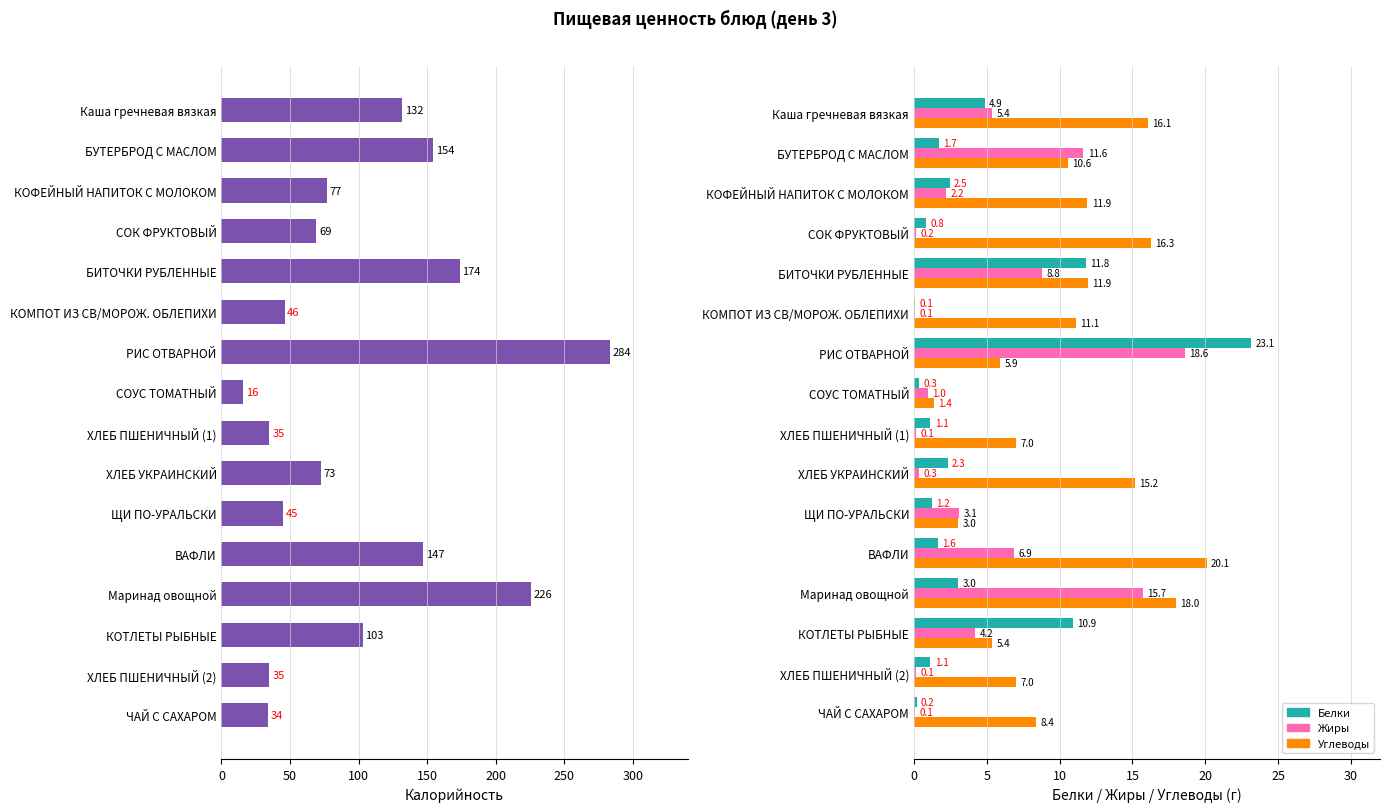

How many values in the Жиры series exceed 3?

8